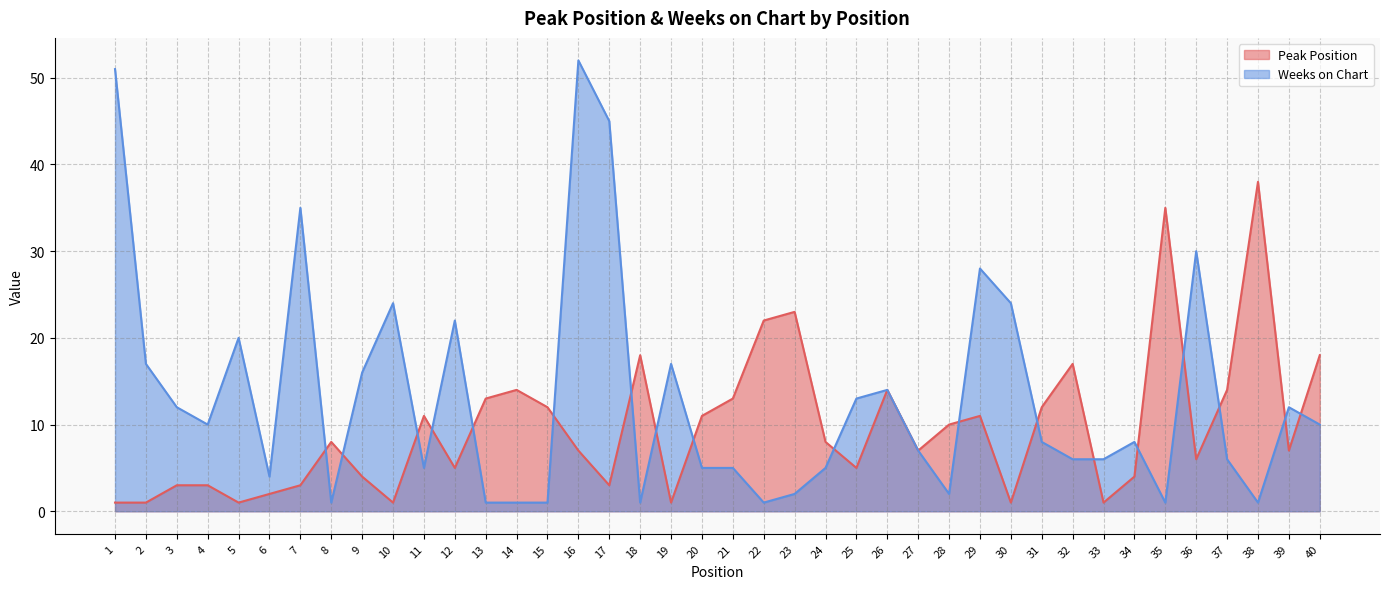

What is the approximate value of Peak Position at 34, to the nearest 5?

5